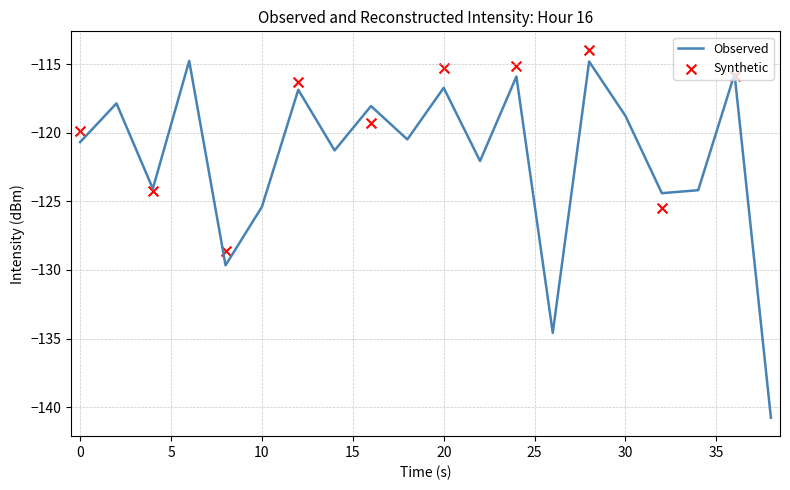

Where is Observed nearest to the value -127?

10